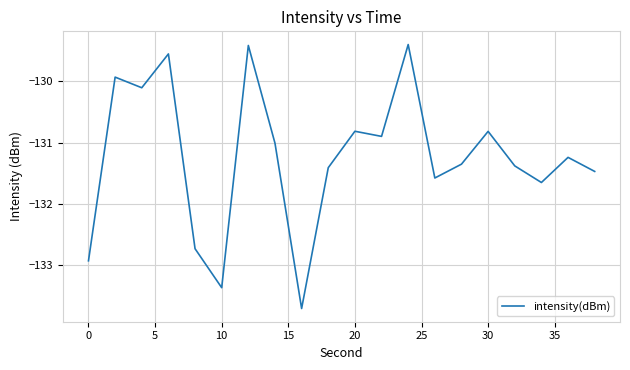

What is the smallest value displayed?

-133.7